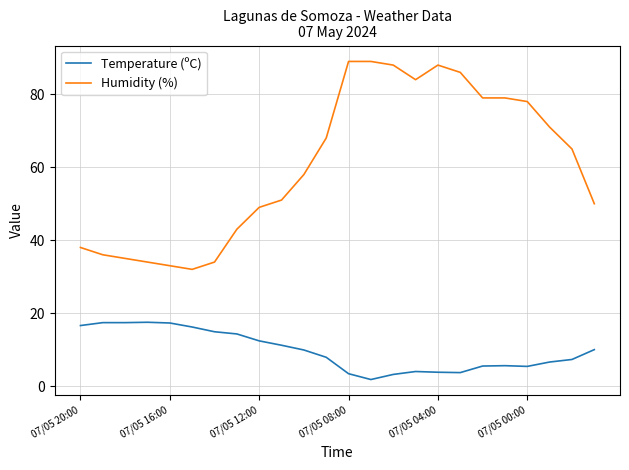

True or false: Temperature (ºC) and Humidity (%) cross at least once.

False